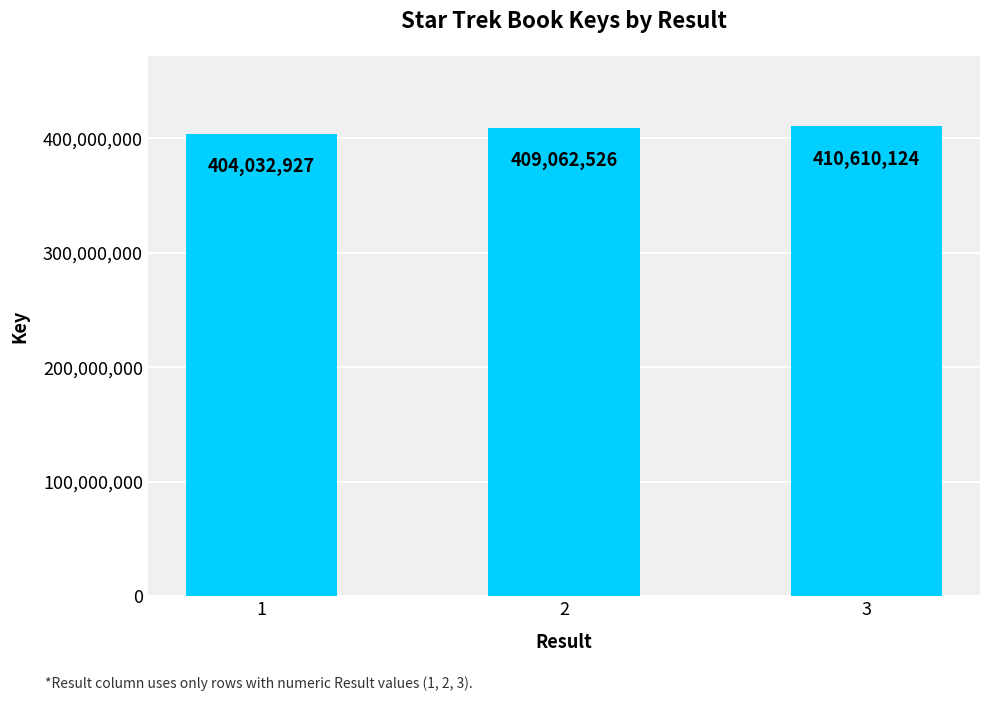

Rank the categories by value from highest to lowest.

3, 2, 1